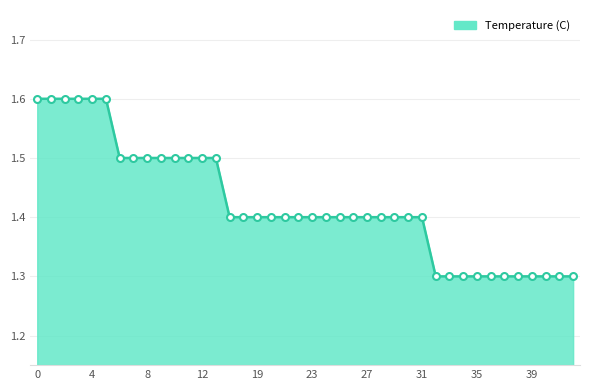

What is the greatest value displayed?

1.6